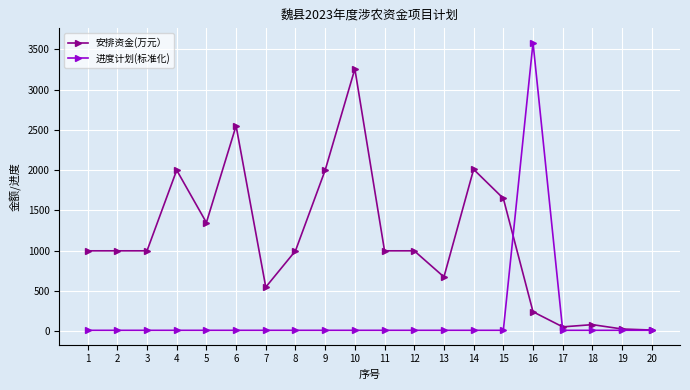

Does the chart have visible grid lines?

Yes